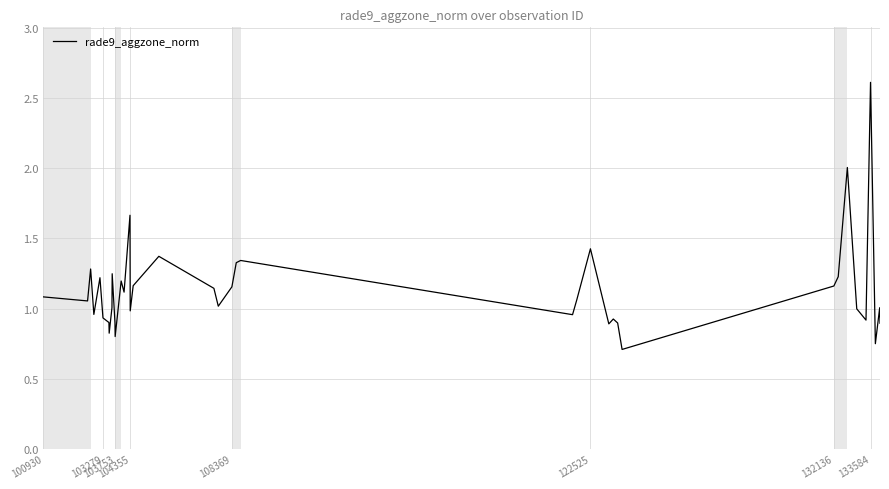

What is the maximum value shown in the chart?

2.6